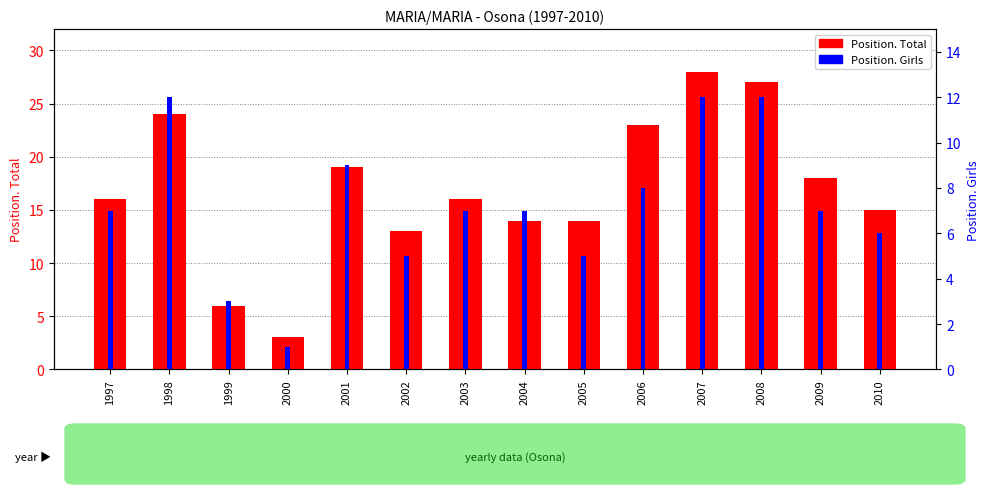

Where does the Position. Girls series first go above 7?

1998